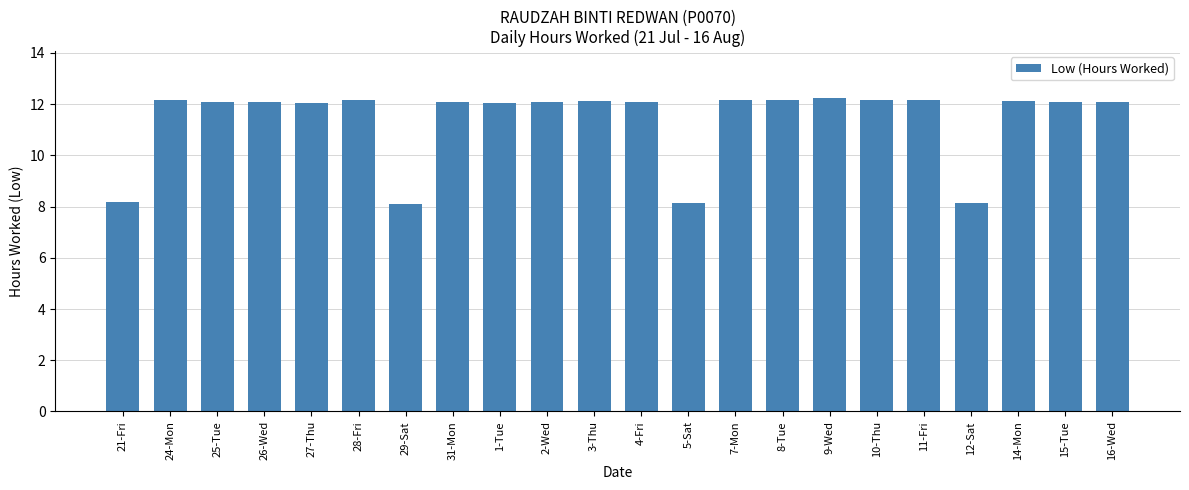

Is it true that the value at 21-Fri is 12.9?

False